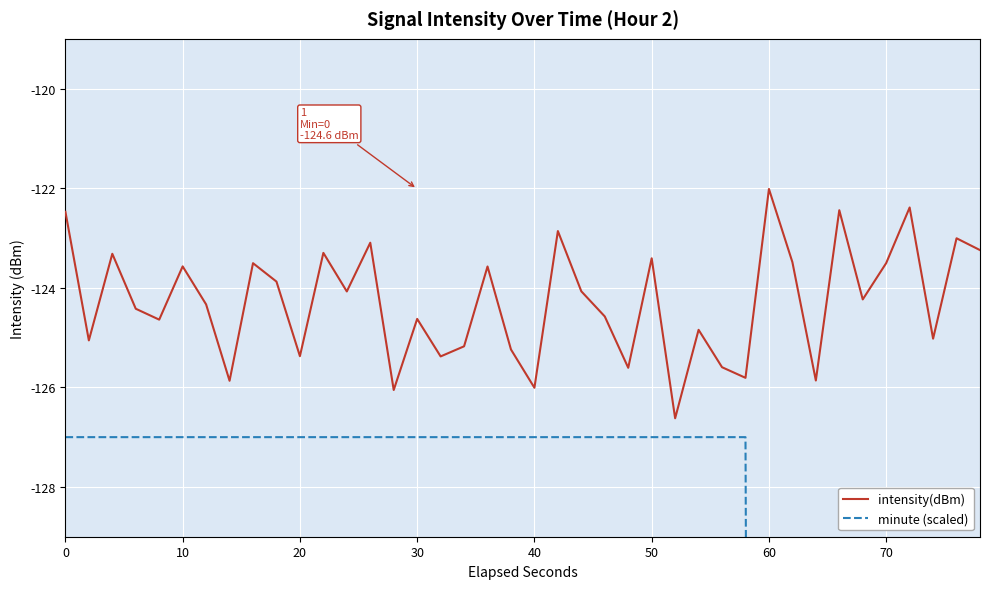

Reading right to left, extract all data points from this chart.

intensity(dBm): -123.2	-123.0	-125.0	-122.4	-123.5	-124.2	-122.4	-125.9	-123.5	-122.0	-125.8	-125.6	-124.8	-126.6	-123.4	-125.6	-124.6	-124.1	-122.9	-126.0	-125.2	-123.6	-125.2	-125.4	-124.6	-126.1	-123.1	-124.1	-123.3	-125.4	-123.9	-123.5	-125.9	-124.3	-123.6	-124.6	-124.4	-123.3	-125.1	-122.5
minute (scaled): -247.0	-247.0	-247.0	-247.0	-247.0	-247.0	-247.0	-247.0	-247.0	-247.0	-127.0	-127.0	-127.0	-127.0	-127.0	-127.0	-127.0	-127.0	-127.0	-127.0	-127.0	-127.0	-127.0	-127.0	-127.0	-127.0	-127.0	-127.0	-127.0	-127.0	-127.0	-127.0	-127.0	-127.0	-127.0	-127.0	-127.0	-127.0	-127.0	-127.0